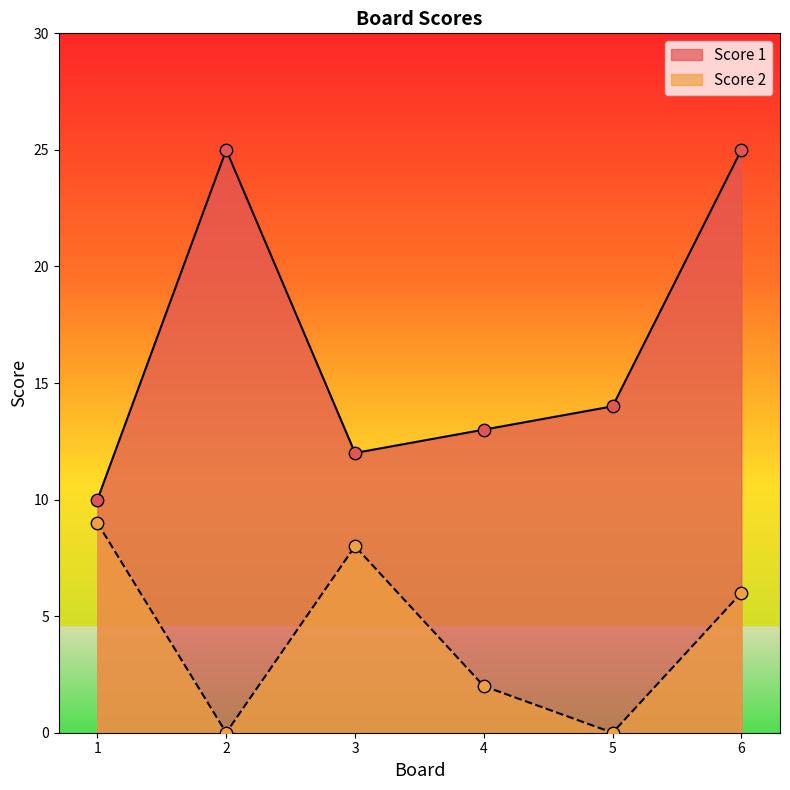

Is the value of Score 1 at 5 greater than the value of Score 2 at 4?

Yes